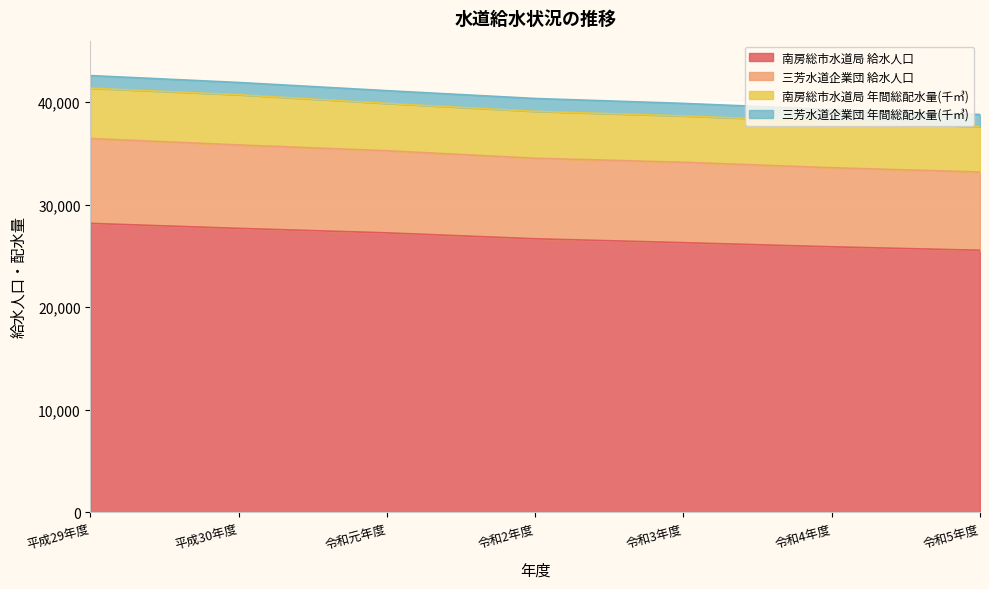

True or false: 三芳水道企業団 給水人口 and 南房総市水道局 給水人口 intersect in this chart.

False